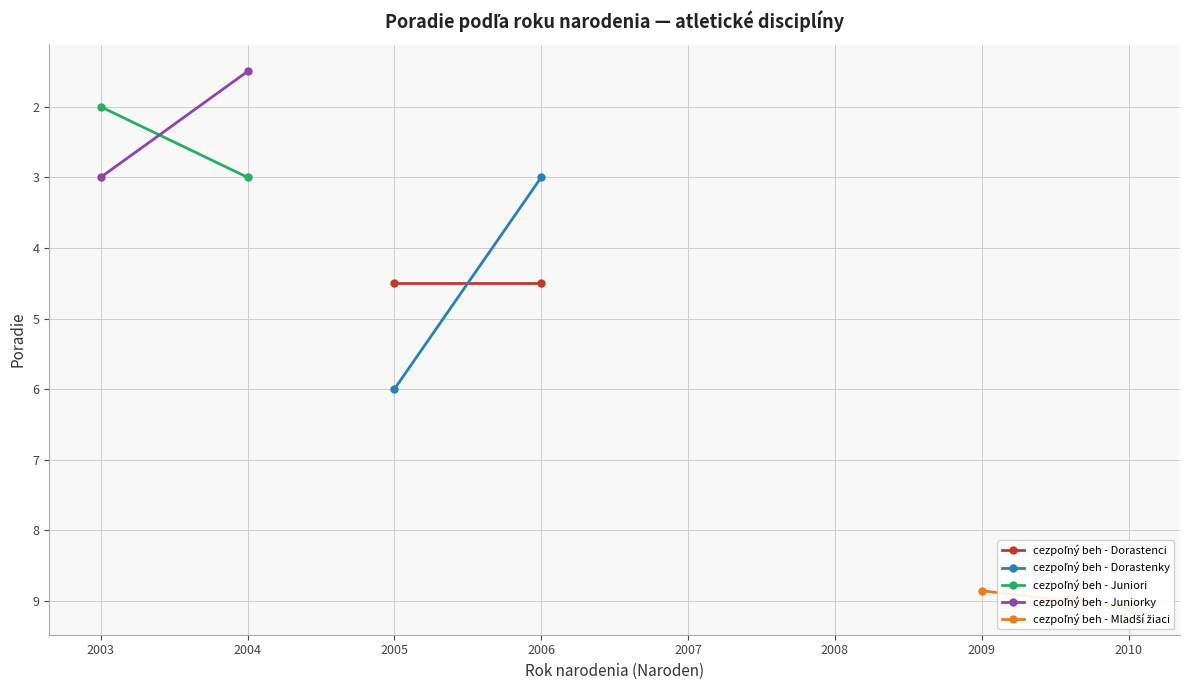

Count the number of categories in the chart.

2